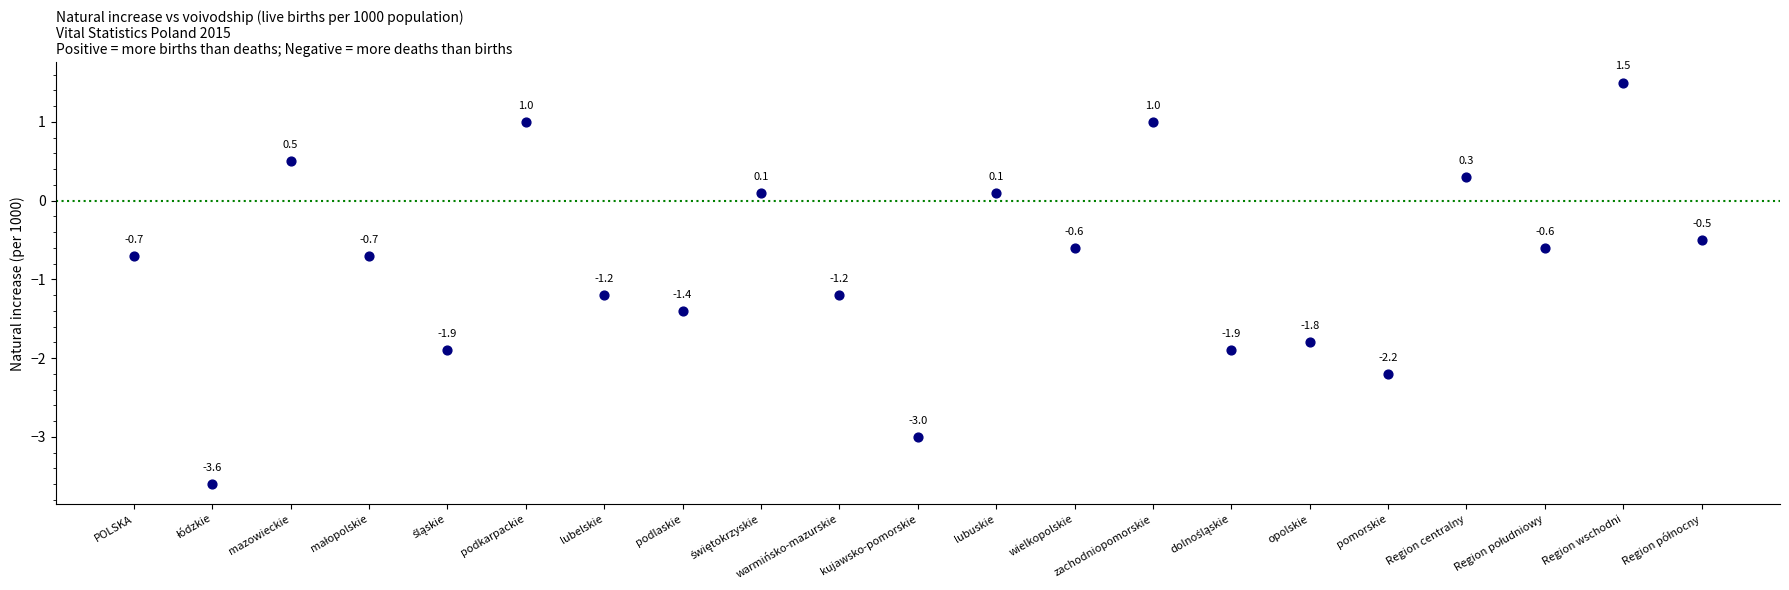

What Y value in the scatter plot is closest to -1?

-1.2